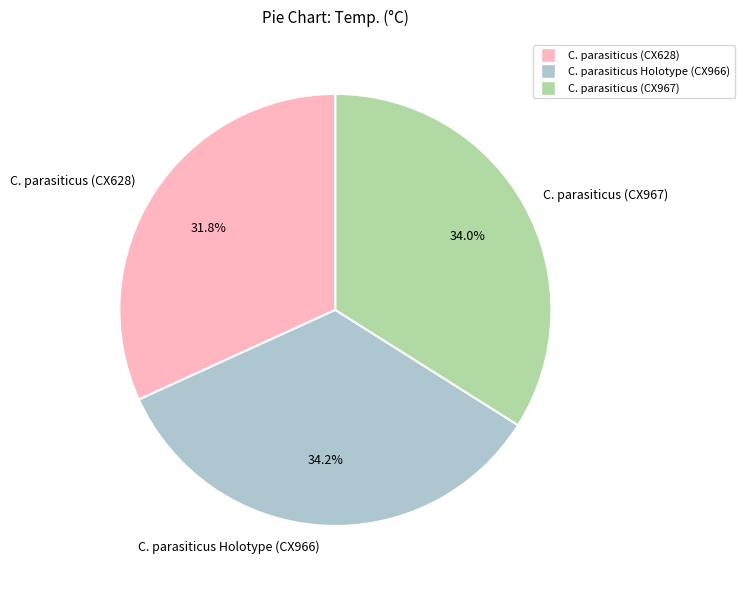

Does any single category account for the majority?

No